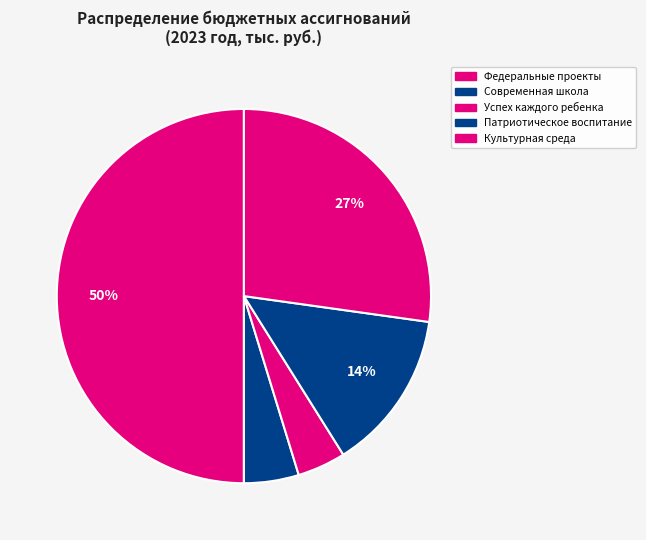

Which category accounts for the majority?

Федеральные проекты